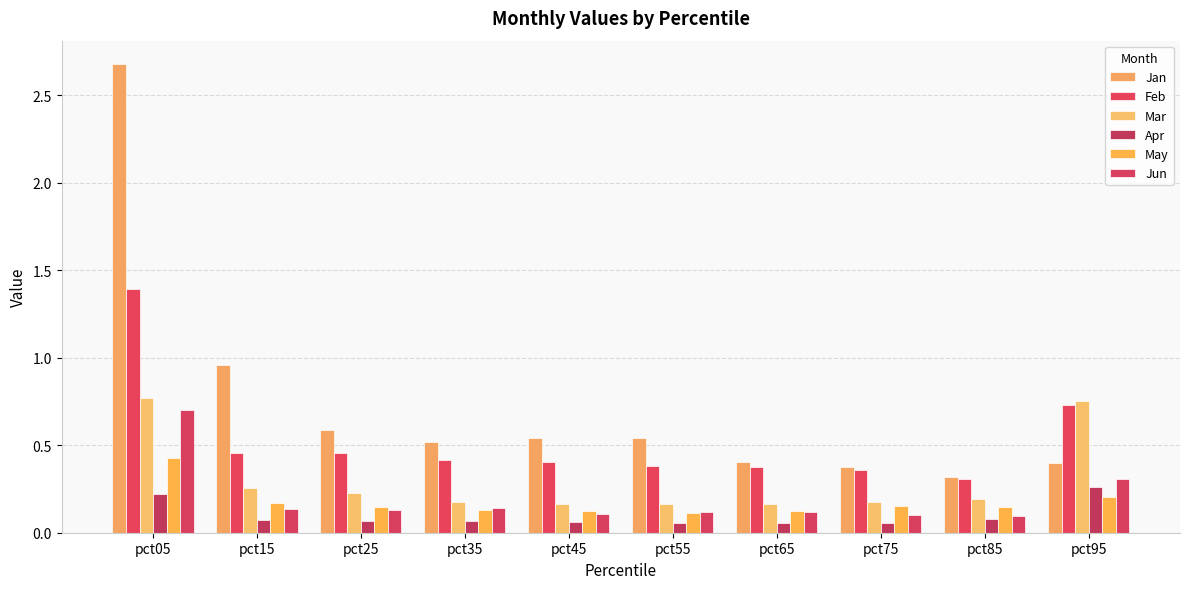

The value of Jun at pct15 is 0.1. True or false?

True